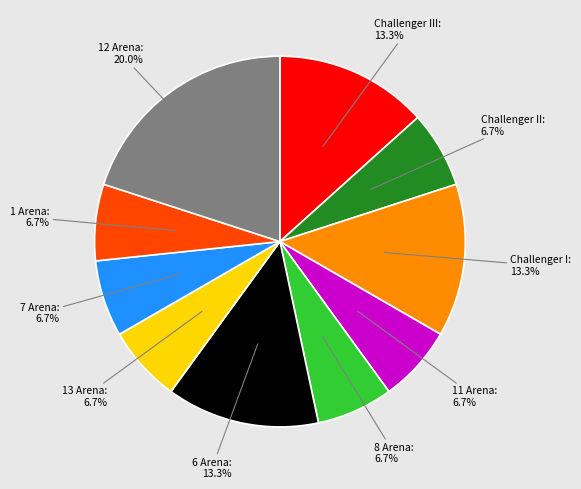

What percentage is NOT represented by 7 Arena?

93.3%